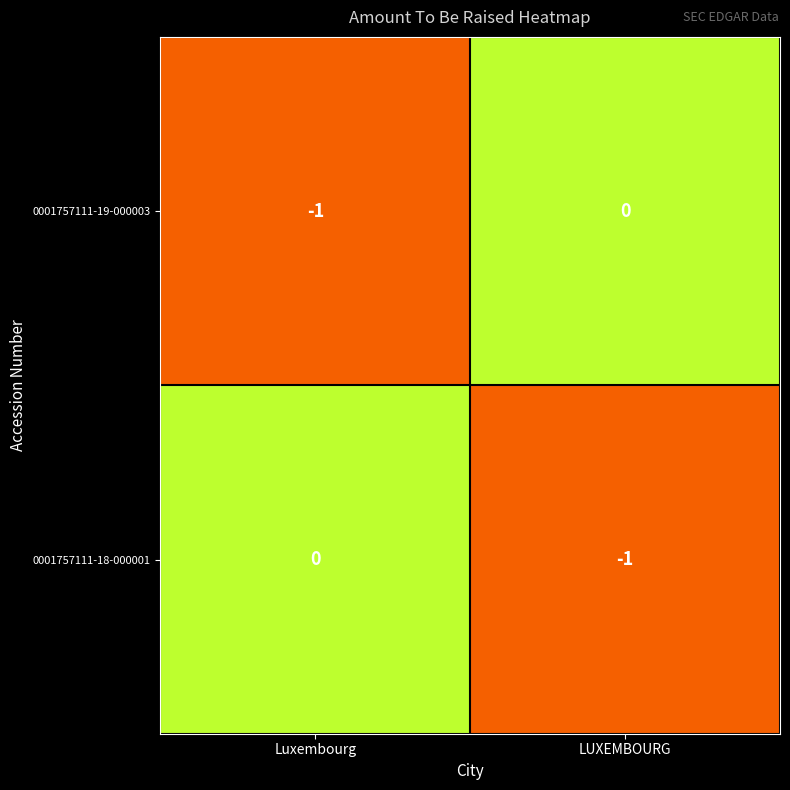

At which label does 0001757111-19-000003 reach its peak?

LUXEMBOURG